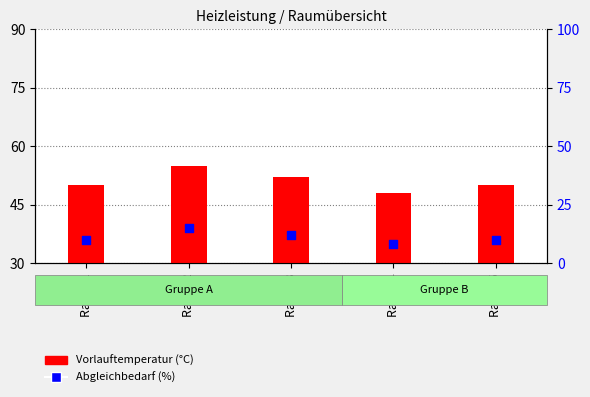

What are all the series names shown in the legend?

Vorlauftemperatur (°C), Abgleichbedarf (%)